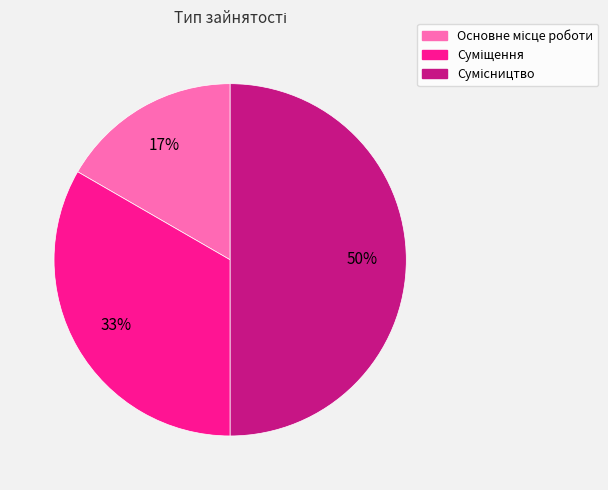

To the nearest percent, what is the difference between the largest and smallest slice percentages?

33%